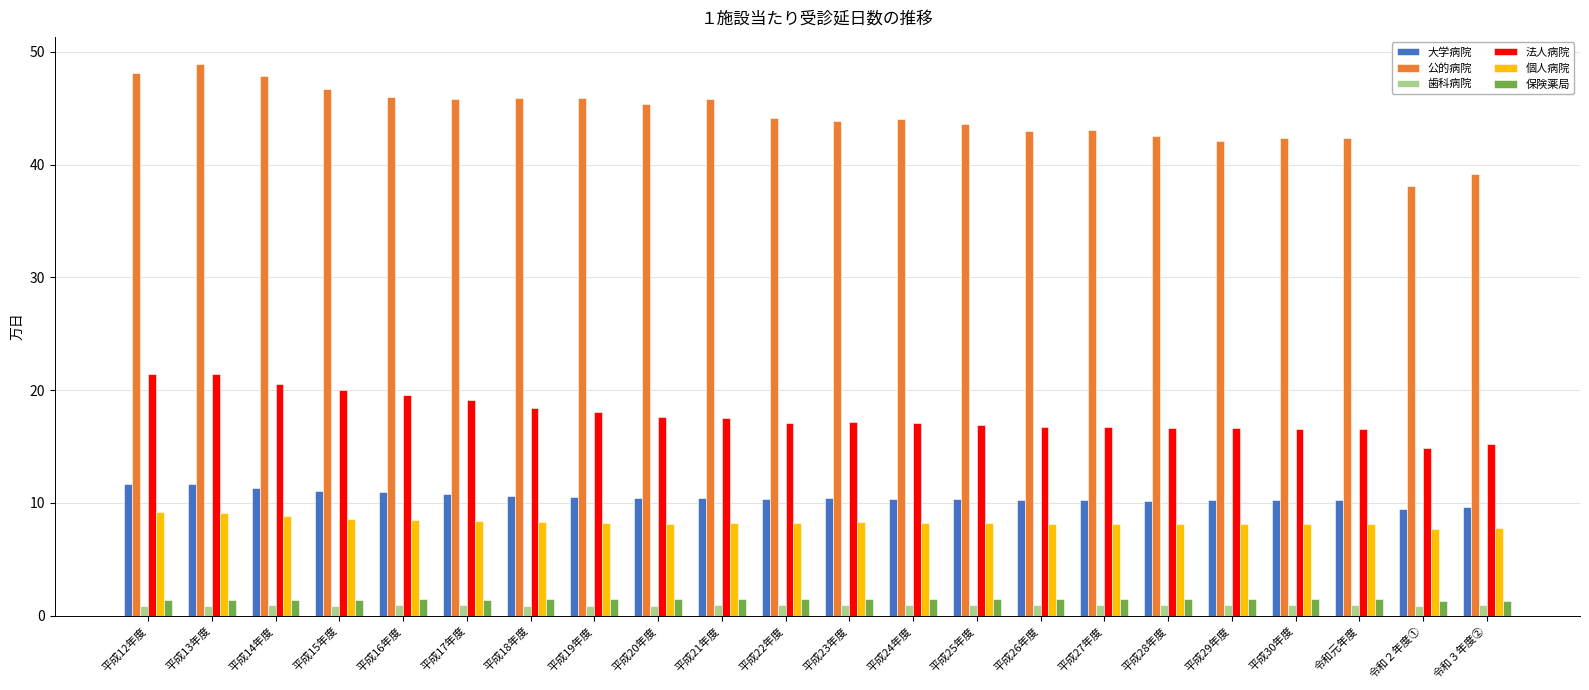

How many bars are there in total?

132